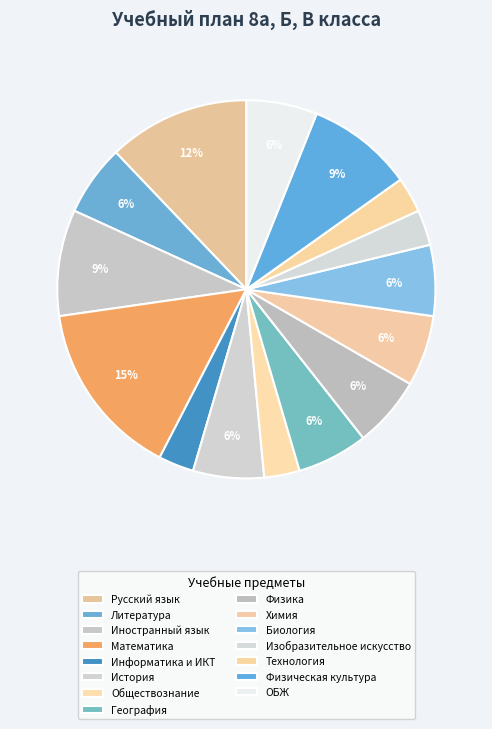

Is there any slice that represents more than half of the pie?

No